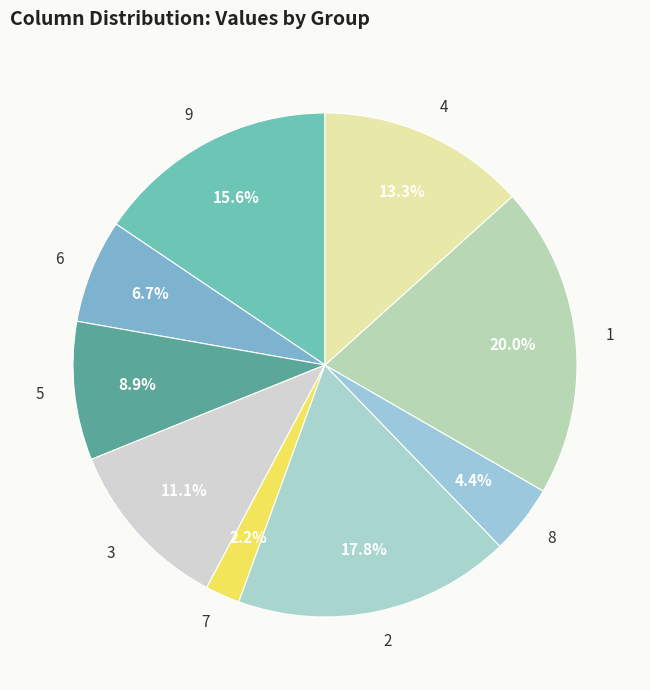

The 3 slice represents 11% of the pie. True or false?

True